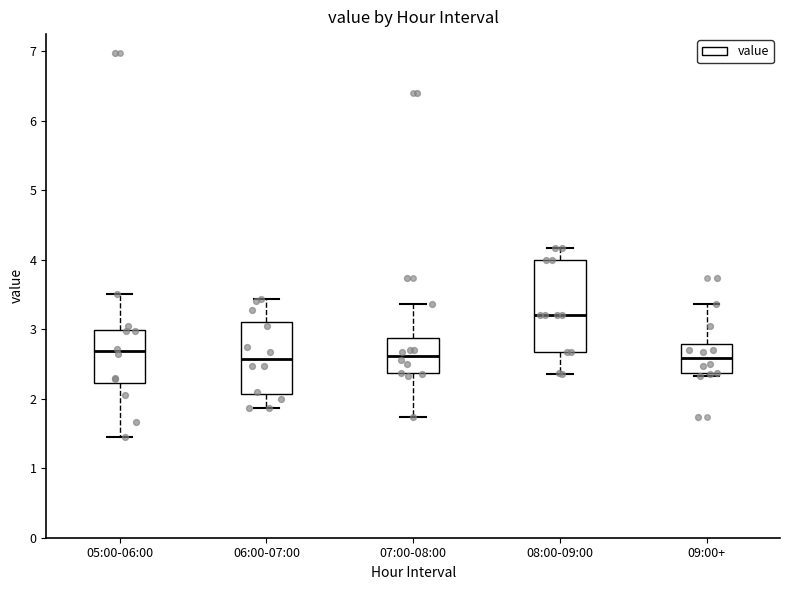

Reading left to right, read every box against the y-axis: the position of its median line, the range the box covers, and the ends of its whiskers. The values are not printed on the chart, so give them approximately, as read against the axis.

05:00-06:00: median 2.7, box 2.2 to 3.0, whiskers 1.5 to 3.5
06:00-07:00: median 2.6, box 2.1 to 3.1, whiskers 1.9 to 3.4
07:00-08:00: median 2.6, box 2.4 to 2.9, whiskers 1.7 to 3.4
08:00-09:00: median 3.2, box 2.7 to 4.0, whiskers 2.4 to 4.2
09:00+: median 2.6, box 2.4 to 2.8, whiskers 2.3 to 3.4